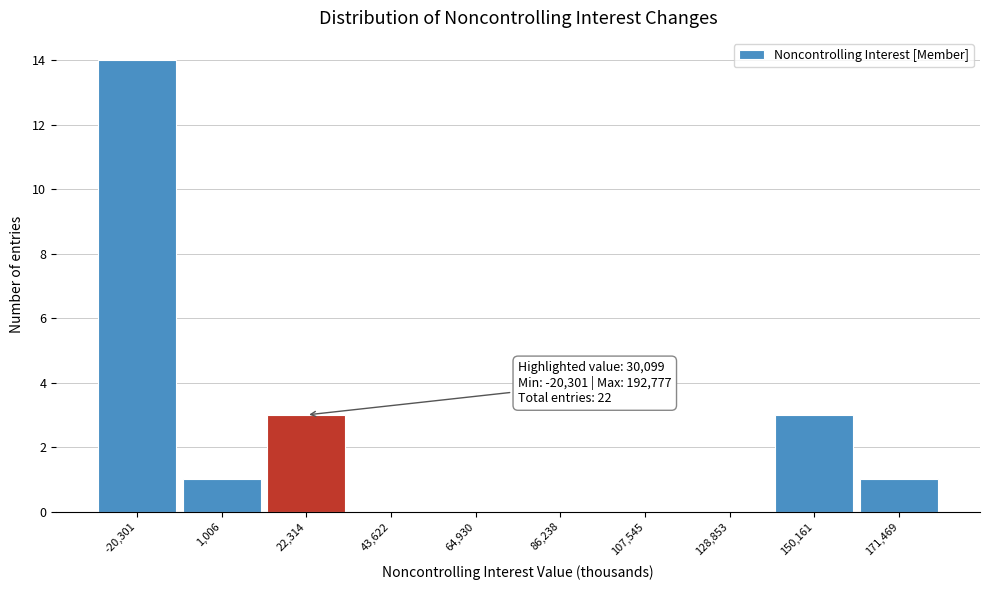

Reading left to right, what are all the values shown in this chart?

-20,301=14	1,006=1	22,314=3	43,622=0	64,930=0	86,238=0	107,545=0	128,853=0	150,161=3	171,469=1